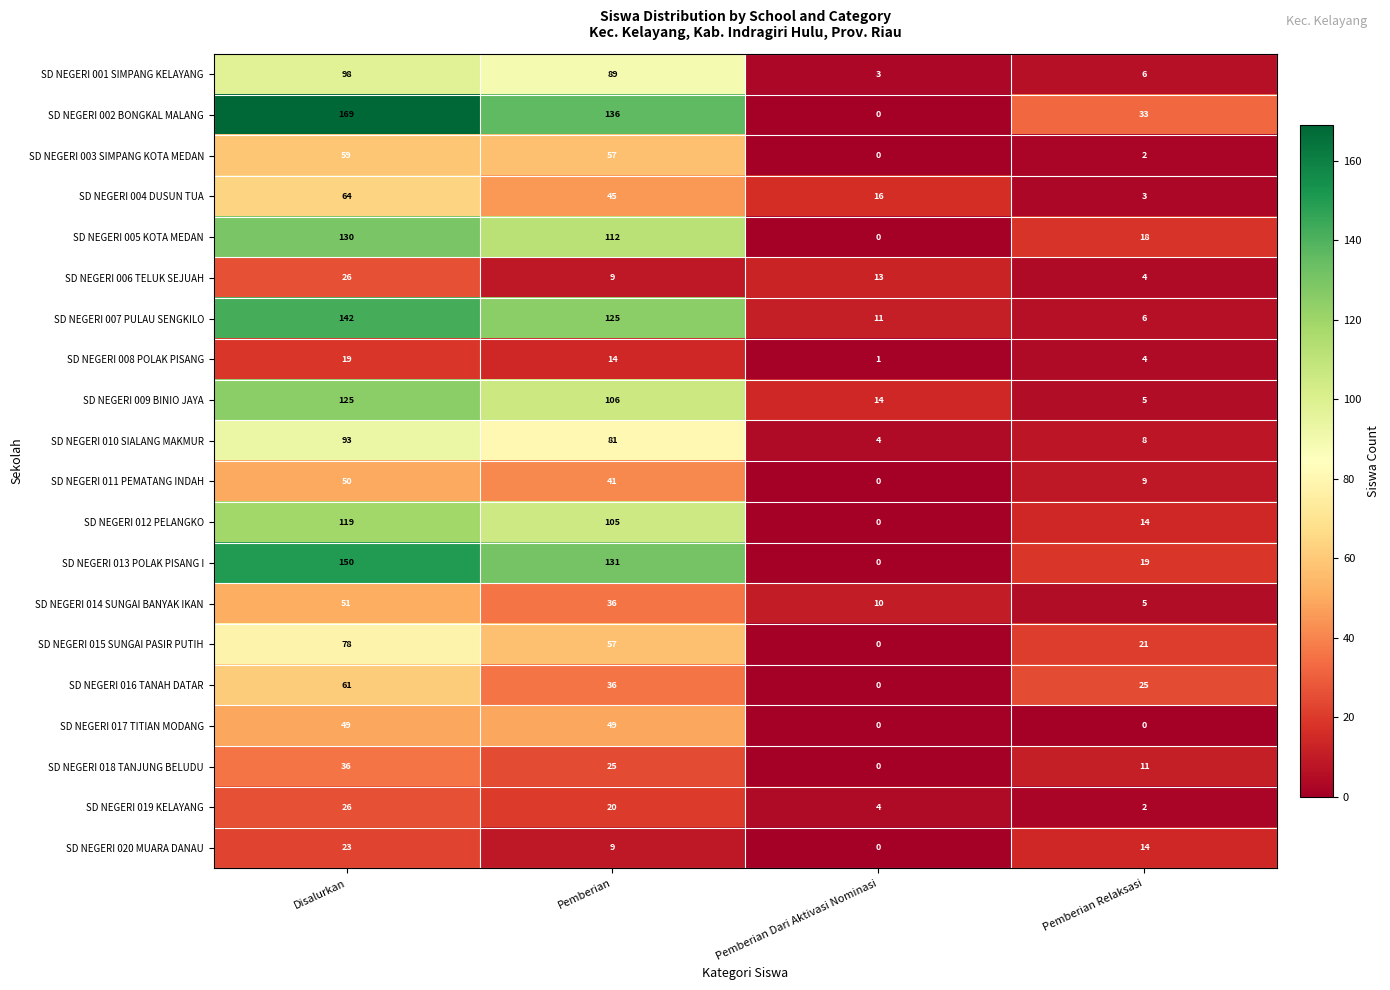

How many series are shown in this chart?

20